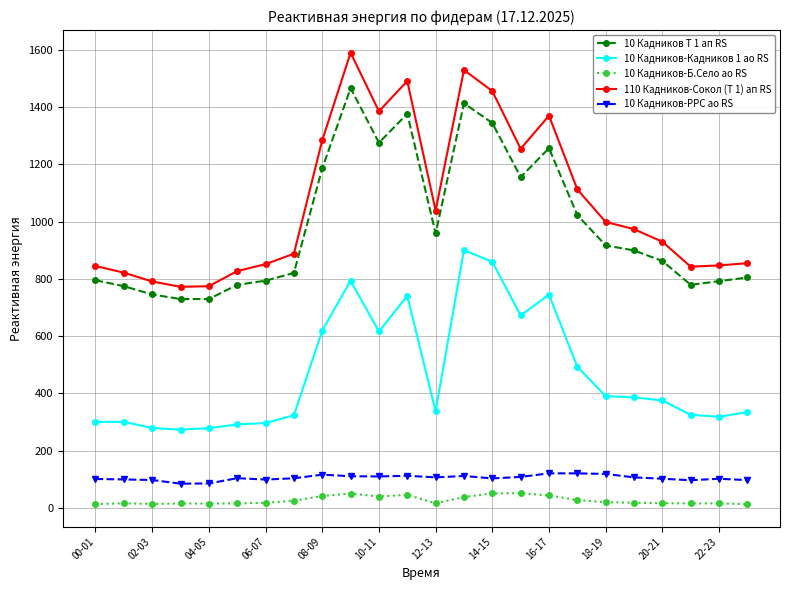

What is the sum of all 10 Кадников Т 1 ап RS values?

23673.6